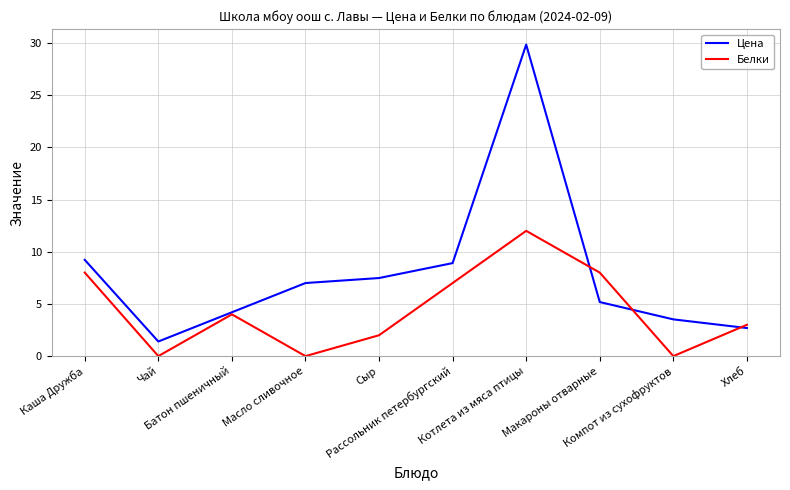

Reading left to right, extract all data points from this chart.

Цена: Каша Дружба=9.2	Чай=1.4	Батон пшеничный=4.2	Масло сливочное=7.0	Сыр=7.5	Рассольник петербургский=8.9	Котлета из мяса птицы=29.8	Макароны отварные=5.2	Компот из сухофруктов=3.5	Хлеб=2.7
Белки: Каша Дружба=8.0	Чай=0.0	Батон пшеничный=4.0	Масло сливочное=0.0	Сыр=2.0	Рассольник петербургский=7.0	Котлета из мяса птицы=12.0	Макароны отварные=8.0	Компот из сухофруктов=0.0	Хлеб=3.0